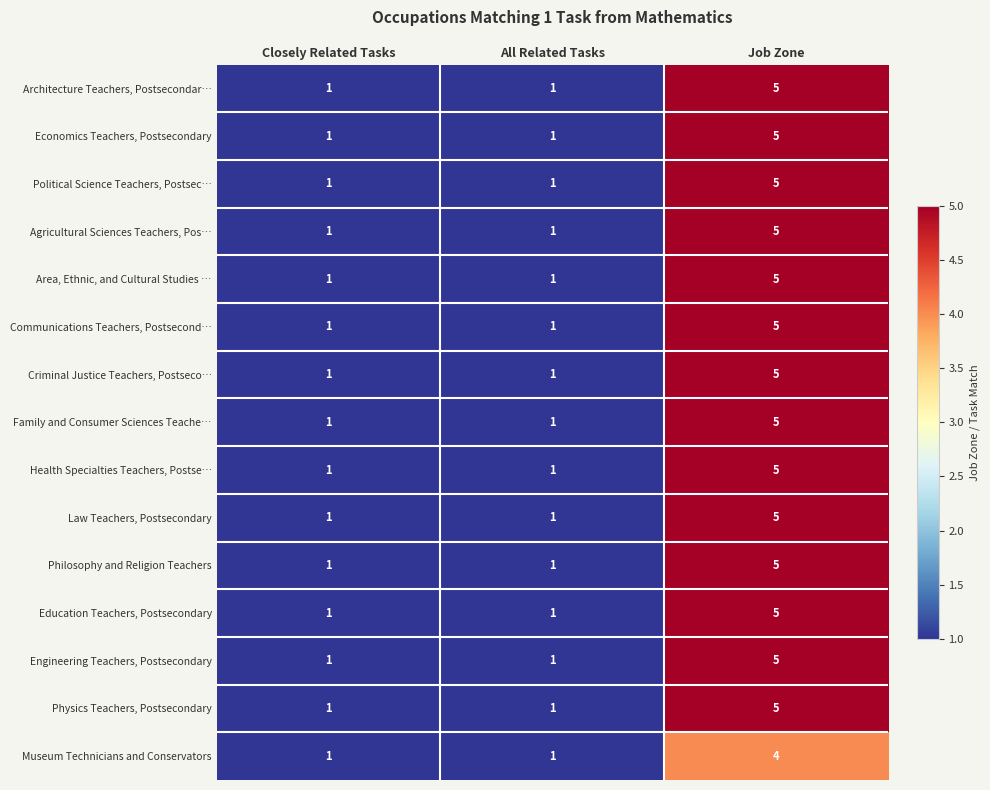

At which category is the sum across all series the highest?

Job Zone